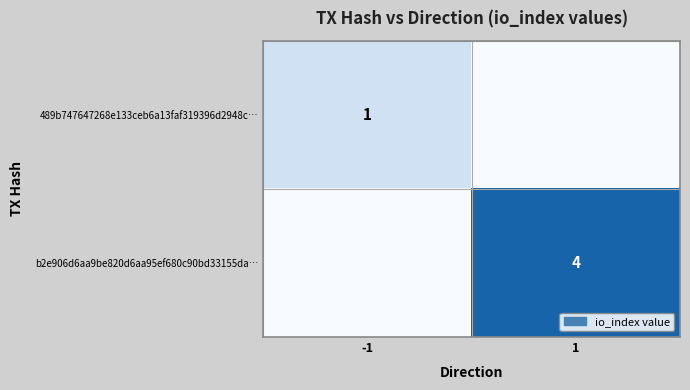

At which category is the sum across all series the highest?

1